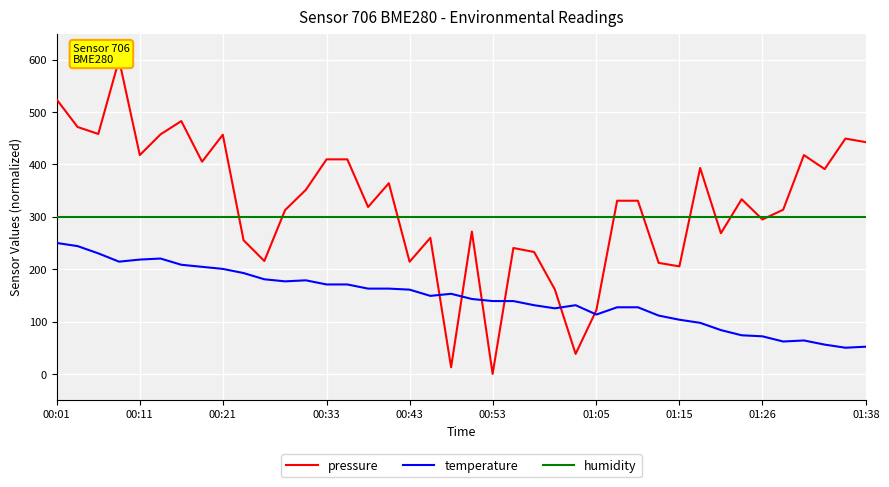

True or false: temperature and humidity intersect in this chart.

False